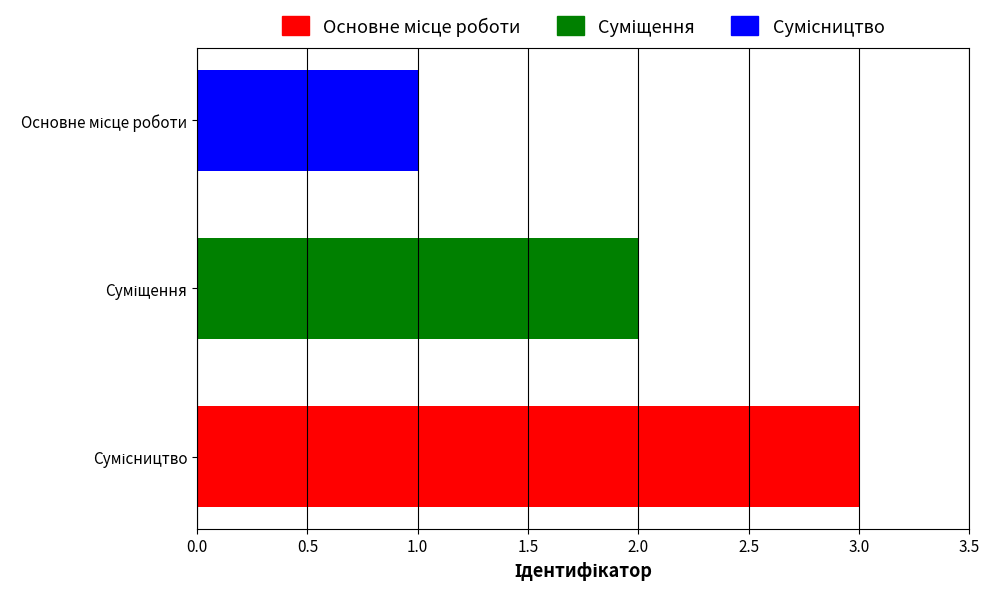

How many categories are shown in the chart?

3